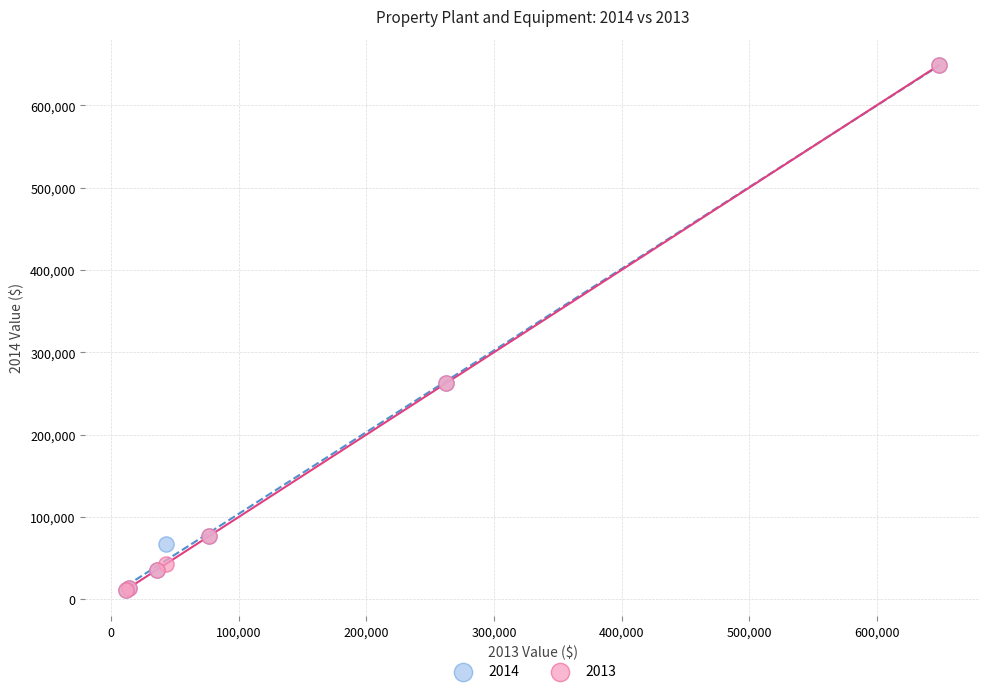

What are all the series names shown in the legend?

2014, 2013